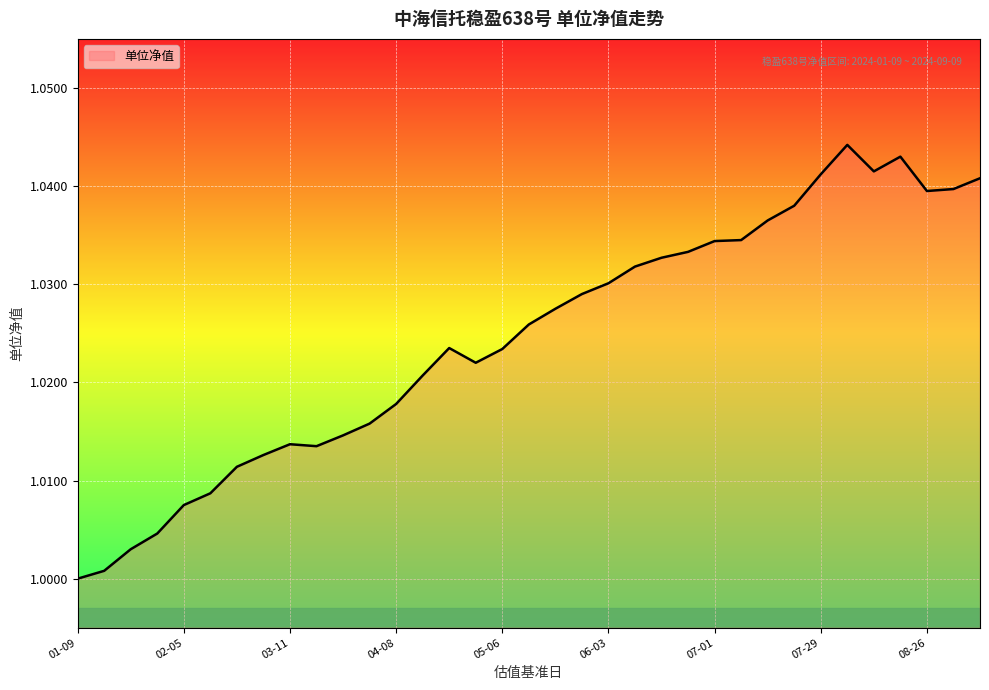

The value at 07-29 is 0.5. True or false?

False